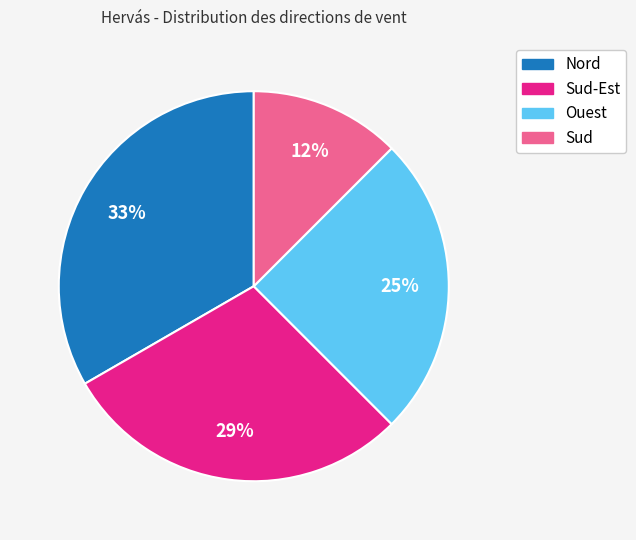

To the nearest percent, what is the difference between the largest and smallest slice percentages?

21%